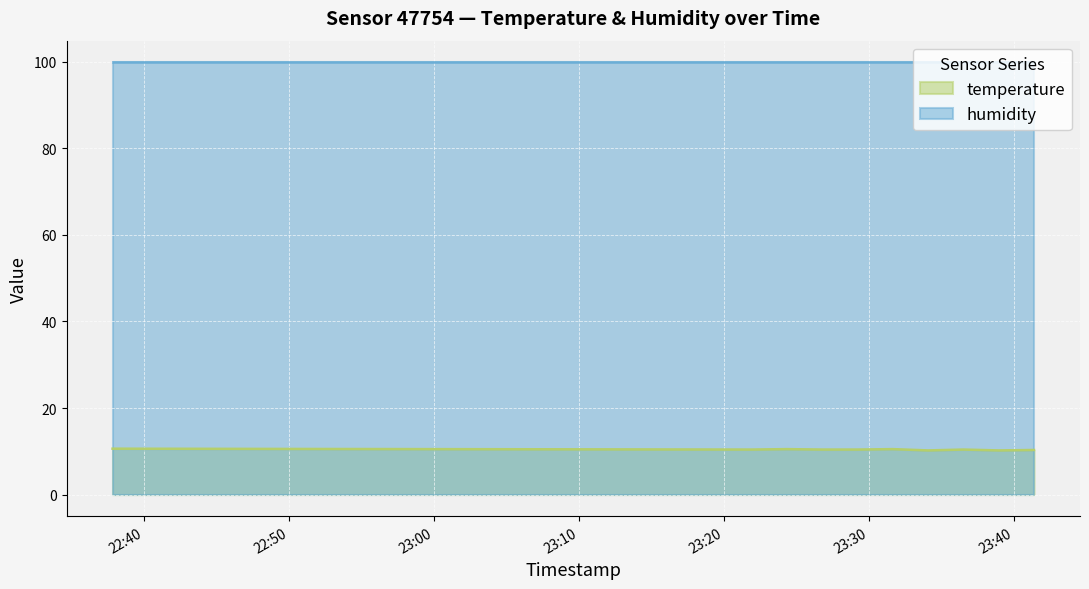

What is the difference between the values at 2023-03-31T23:29:11 and 2023-03-31T23:38:55?

0.2